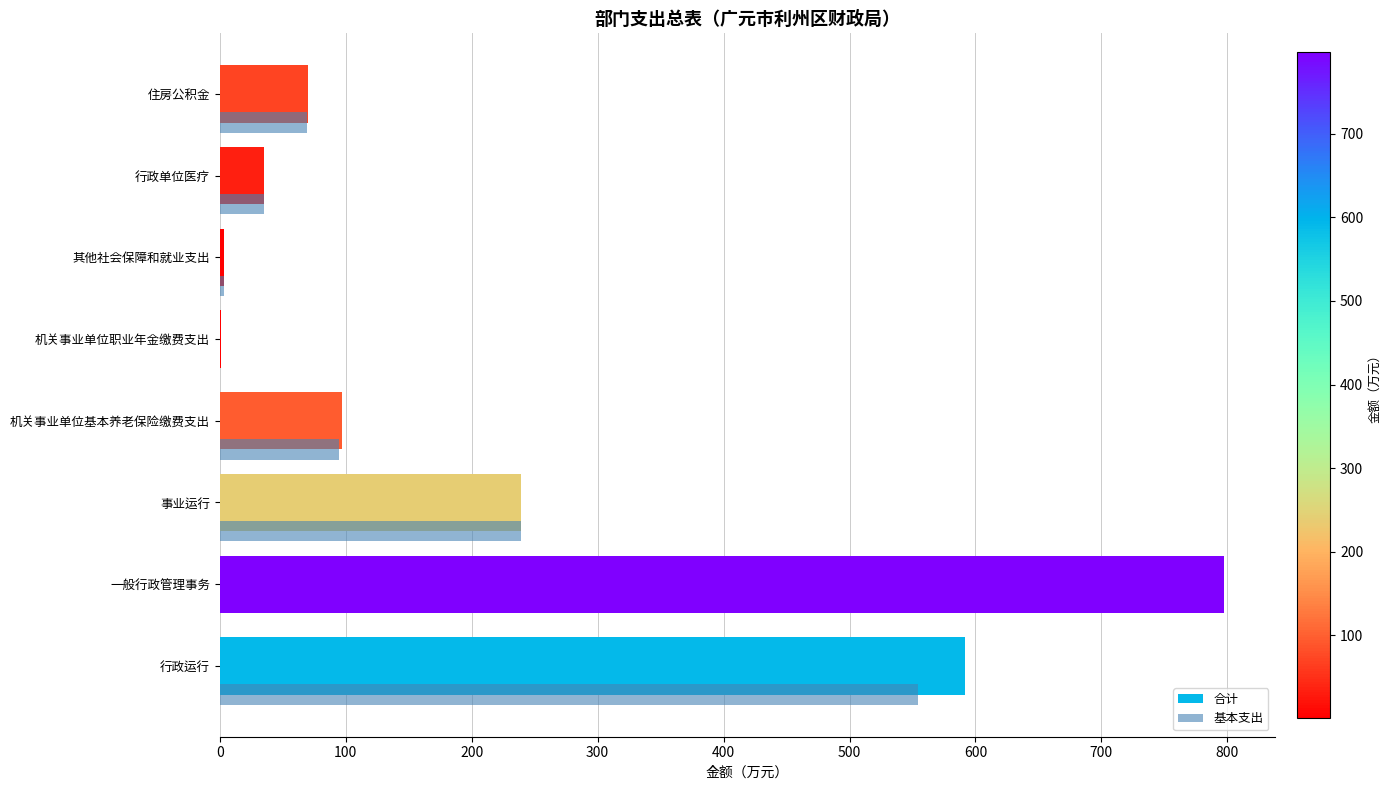

What is the sum of all 合计 values?

1834.9